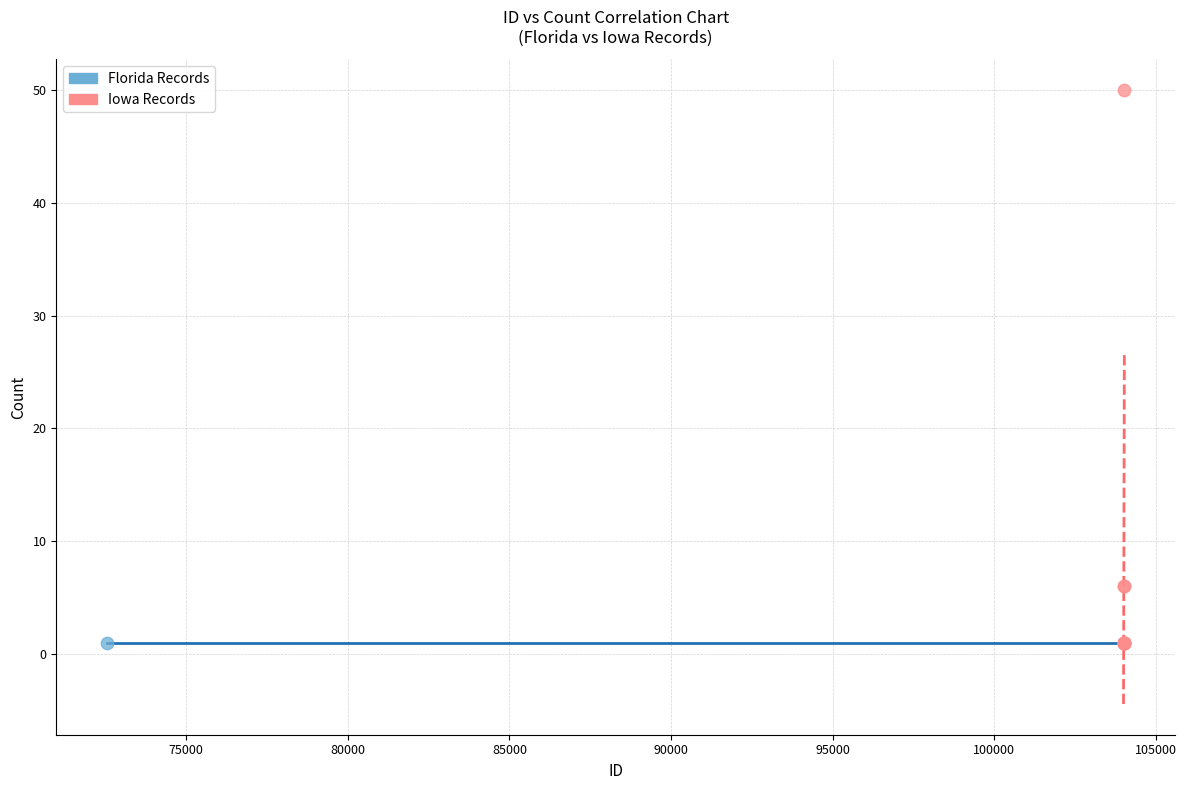

What are all the series names shown in the legend?

Florida Records, Iowa Records